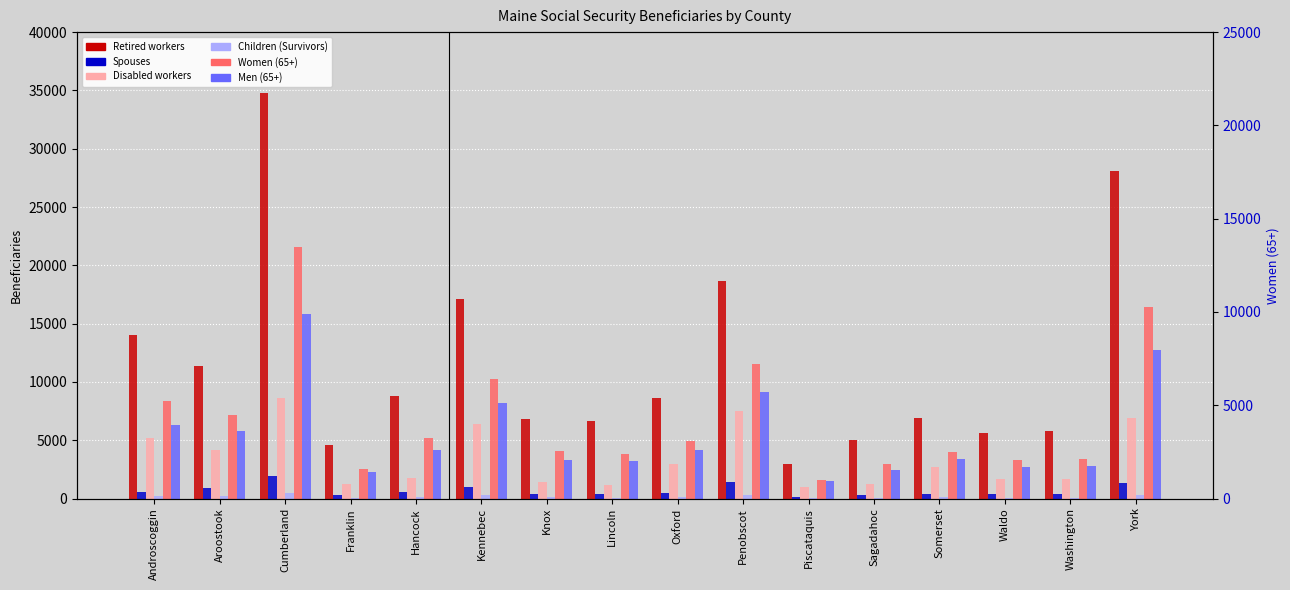

What is the label of the 1st bar from the left?

Androscoggin